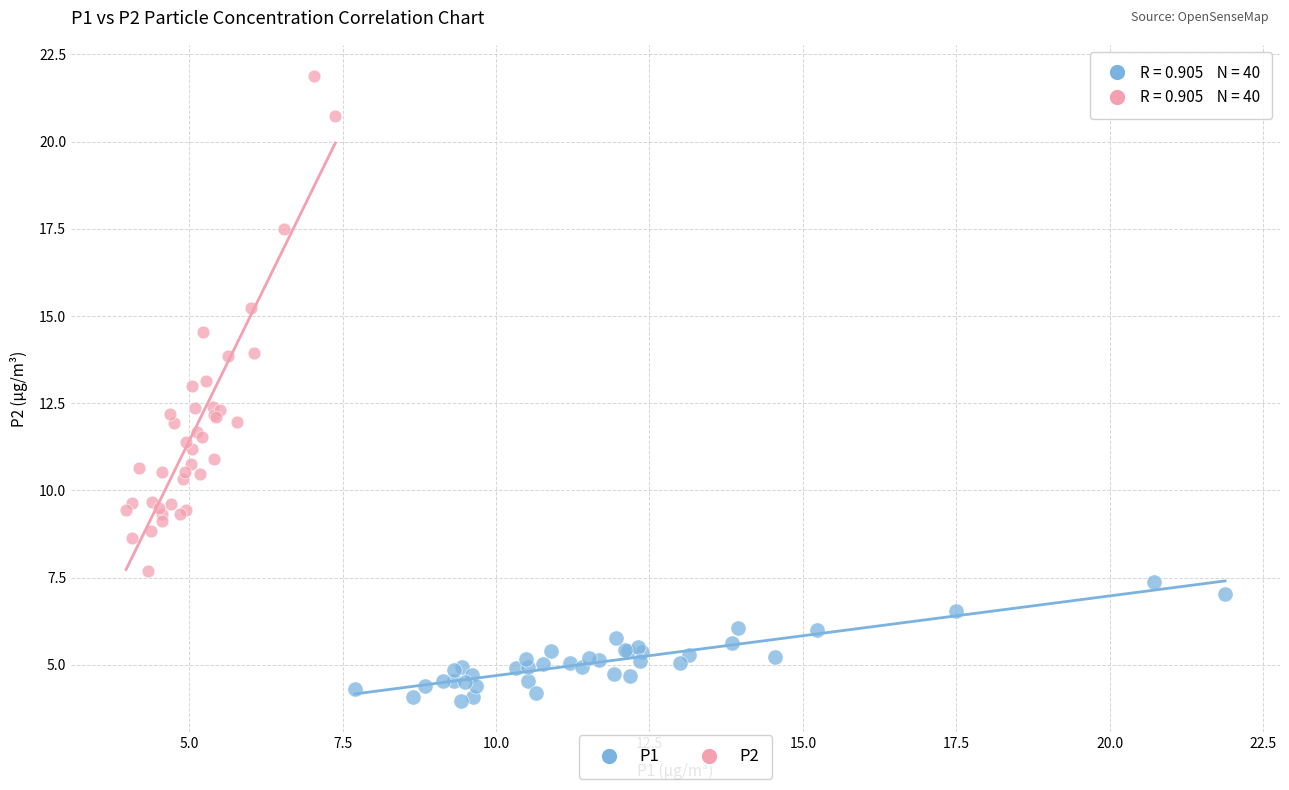

Which series has the largest Y range (max minus min)?

P2